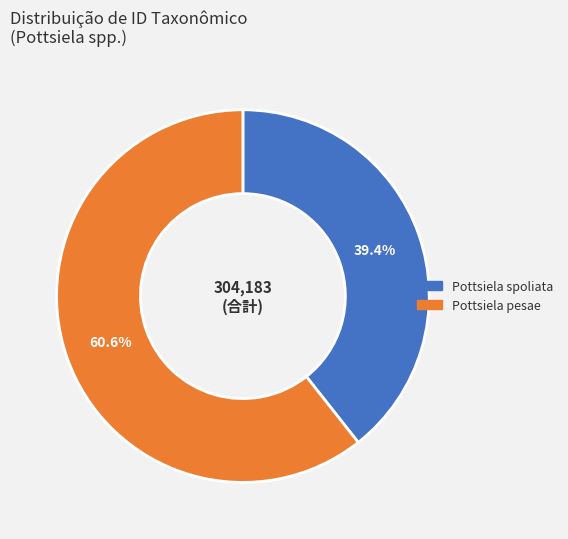

To the nearest percent, what portion does Pottsiela spoliata represent?

39%